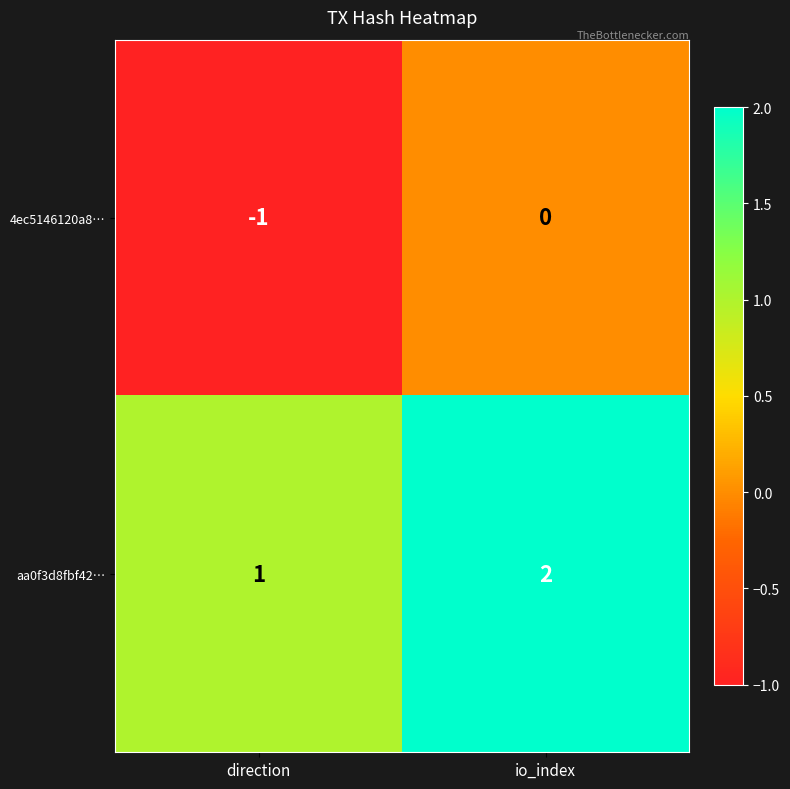

At which label does aa0f3d8fbf42… reach its peak?

io_index